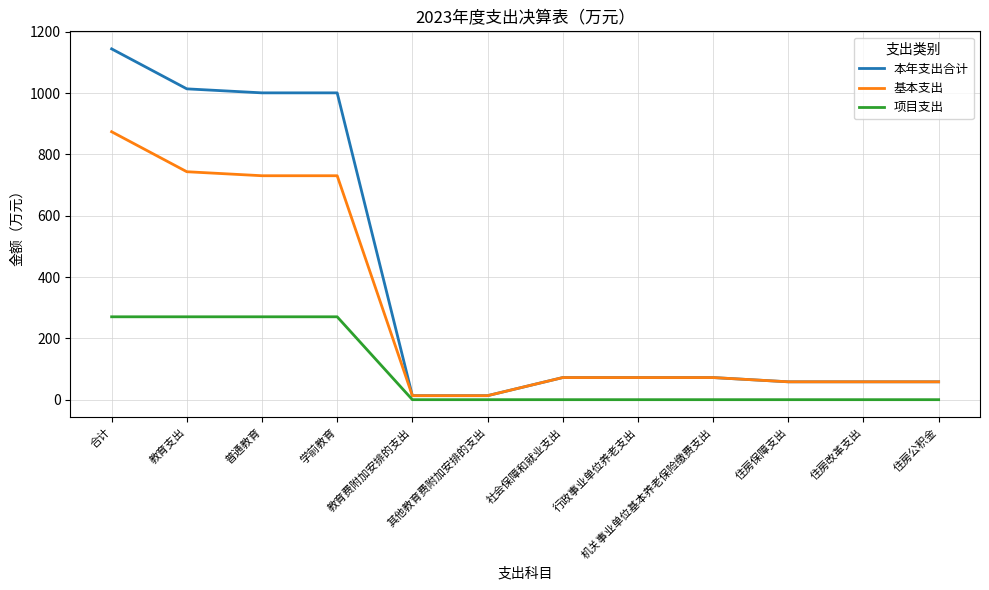

At which category does the chart reach its peak across all series?

合计